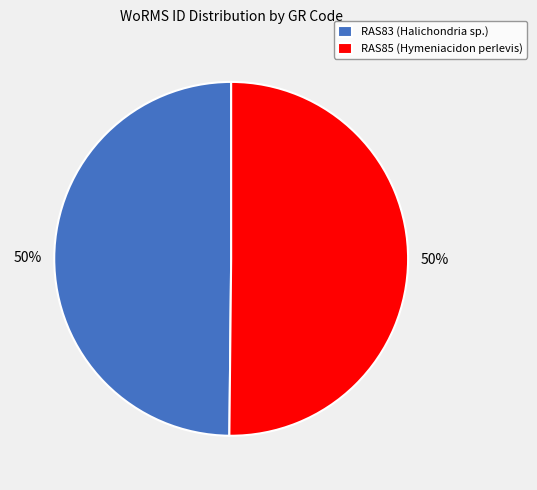

To the nearest percent, what is the average slice percentage?

50%